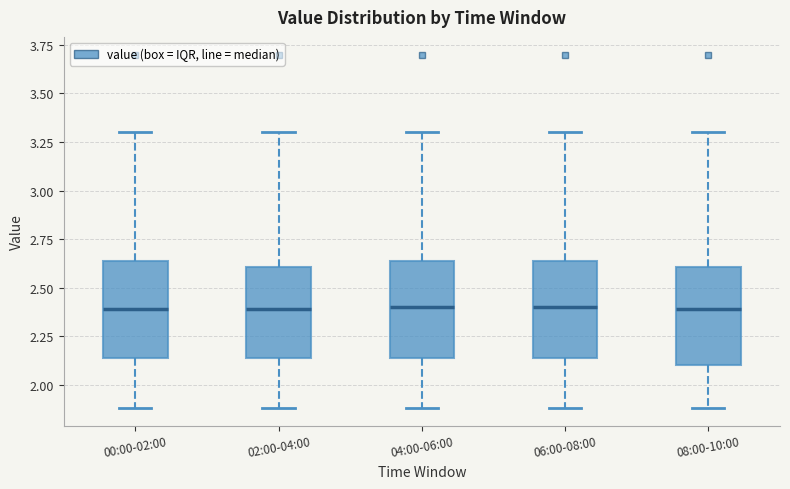

Reading left to right, transcribe this box plot: for each box, give where its median line is, the range the box spans, and where its two whiskers end, as read against the y-axis. The values are not printed on the chart, so give them approximately, as read against the axis.

00:00-02:00: median 2.40, box 2.15 to 2.65, whiskers 1.90 to 3.30
02:00-04:00: median 2.40, box 2.15 to 2.60, whiskers 1.90 to 3.30
04:00-06:00: median 2.40, box 2.15 to 2.65, whiskers 1.90 to 3.30
06:00-08:00: median 2.40, box 2.15 to 2.65, whiskers 1.90 to 3.30
08:00-10:00: median 2.40, box 2.10 to 2.60, whiskers 1.90 to 3.30